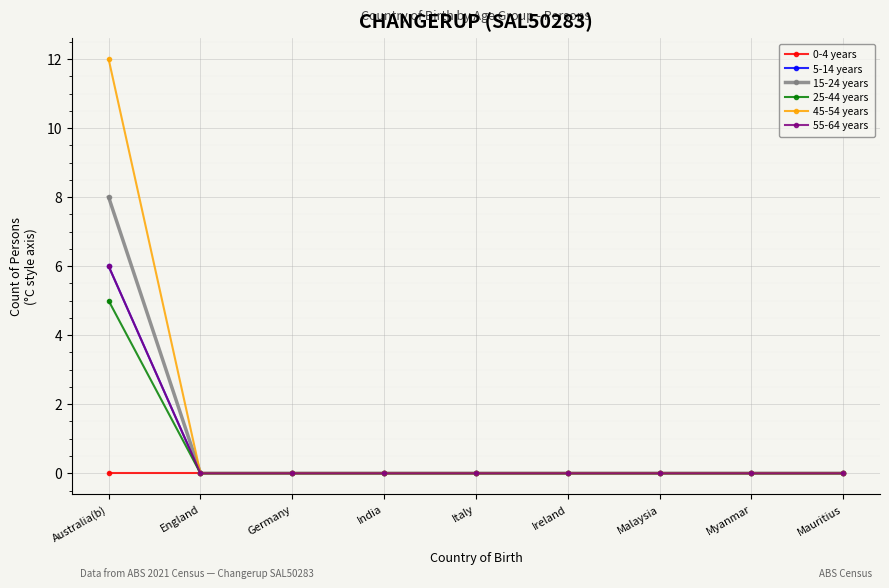

Reading left to right, transcribe all the data shown in this chart.

0-4 years: 0	0	0	0	0	0	0	0	0
5-14 years: 6	0	0	0	0	0	0	0	0
15-24 years: 8	0	0	0	0	0	0	0	0
25-44 years: 5	0	0	0	0	0	0	0	0
45-54 years: 12	0	0	0	0	0	0	0	0
55-64 years: 6	0	0	0	0	0	0	0	0